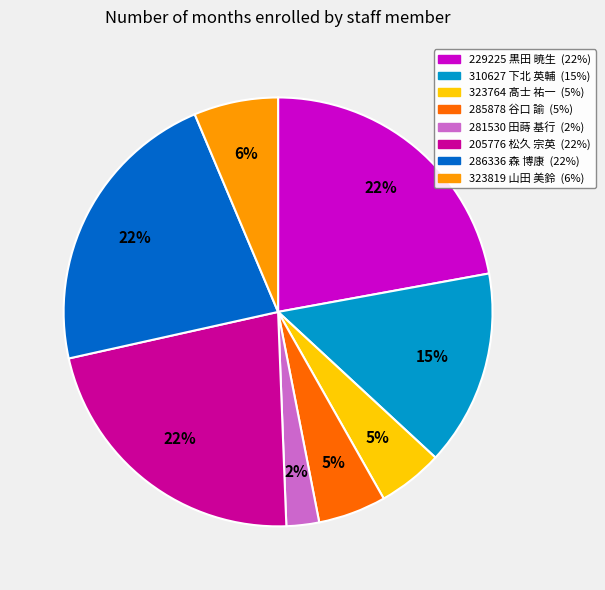

What percentage is the 323764 髙士 祐一 slice, to the nearest percent?

5%